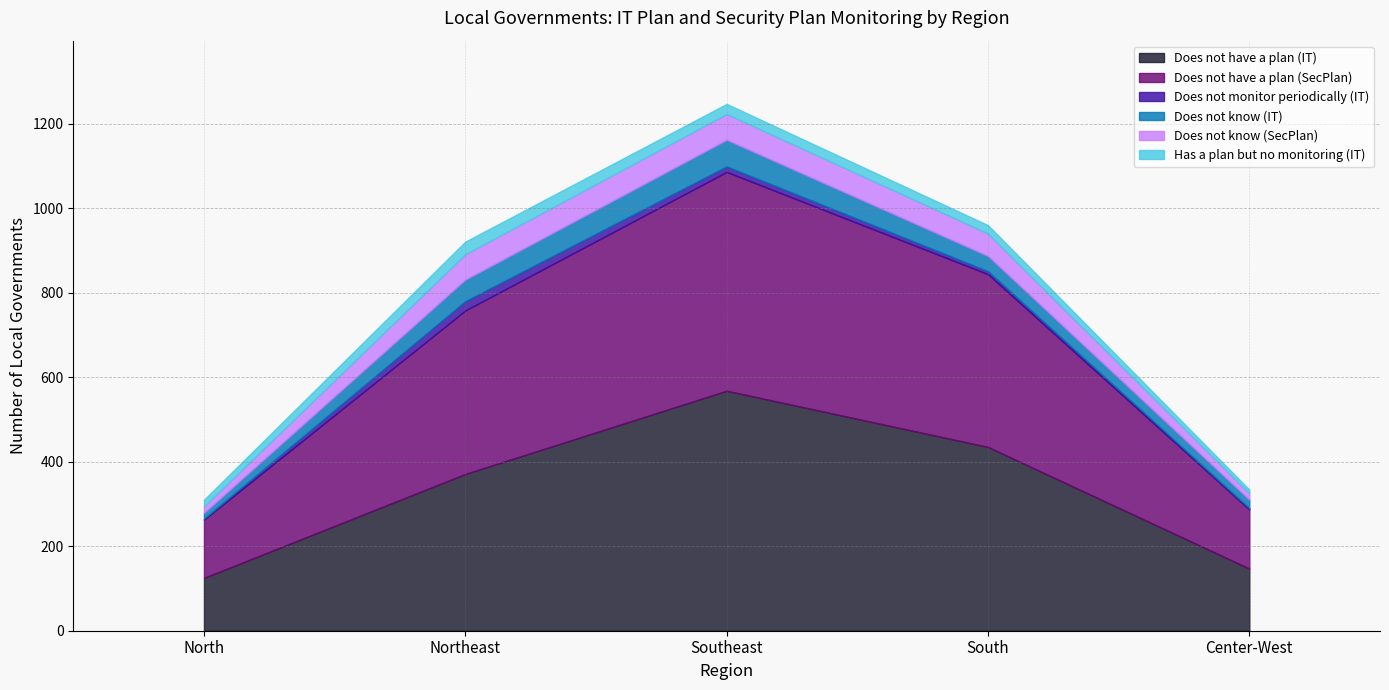

What is the label of the 3rd point from the right?

Southeast